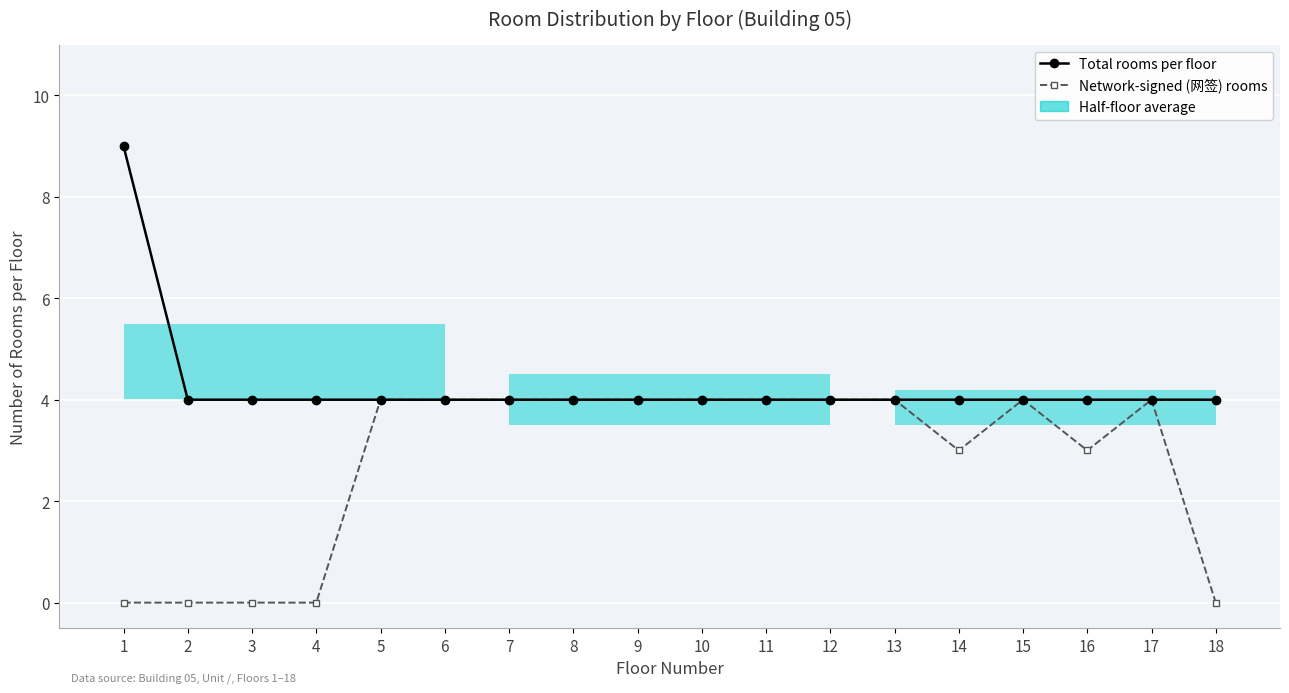

Between 7 and 15, which series saw the biggest shift?

Total rooms per floor